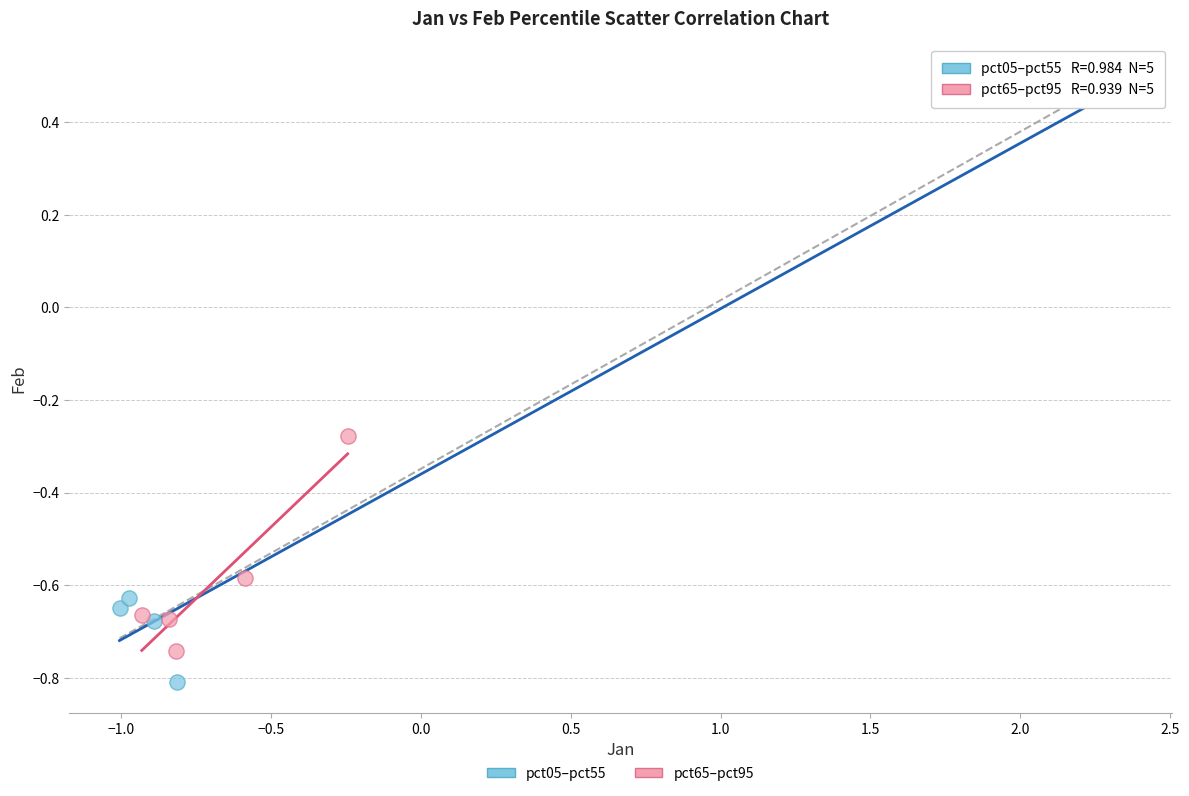

Which series has the largest Y range (max minus min)?

pct05–pct55